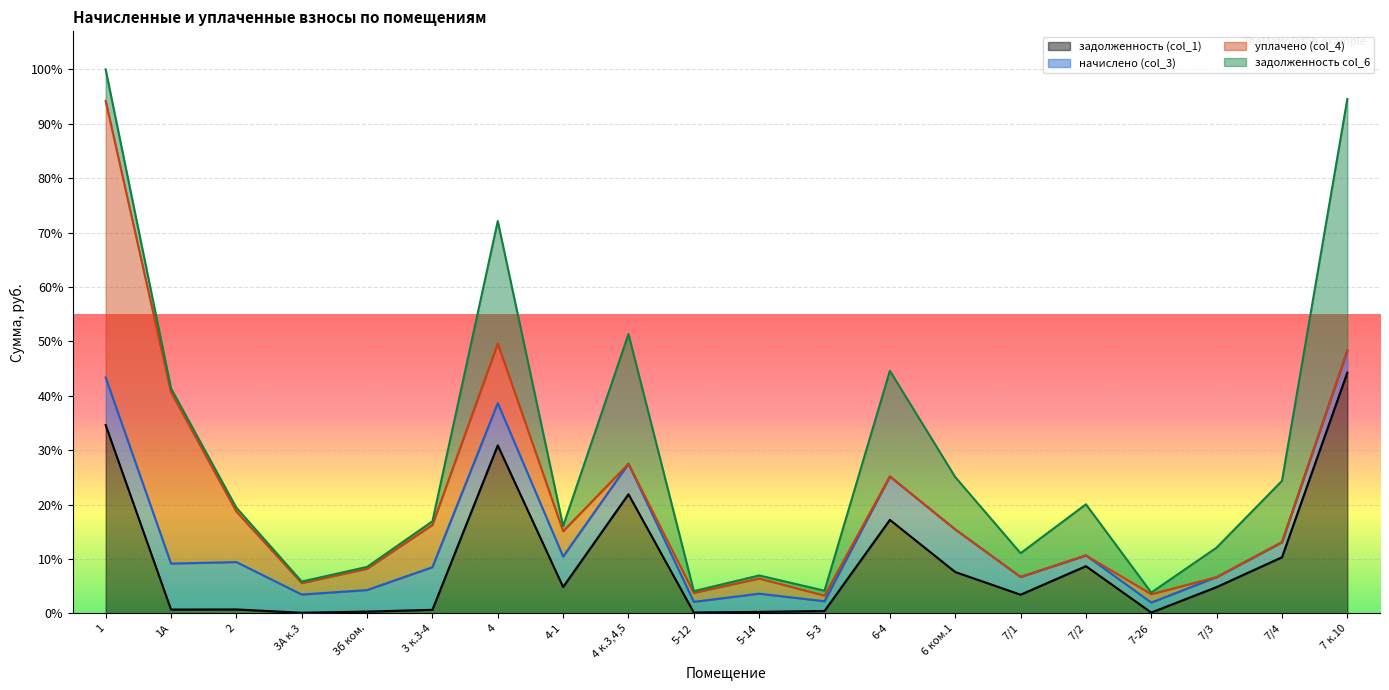

List the labels in order of задолженность (col_1) value, largest first.

7 к.10, 1, 4, 4 к.3,4,5, 6-4, 7/4, 7/2, 6 ком.1, 4-1, 7/3, 7/1, 2, 1А, 3 к.3-4, 5-3, 3б ком., 5-14, 5-12, 7-26, 3А к.3